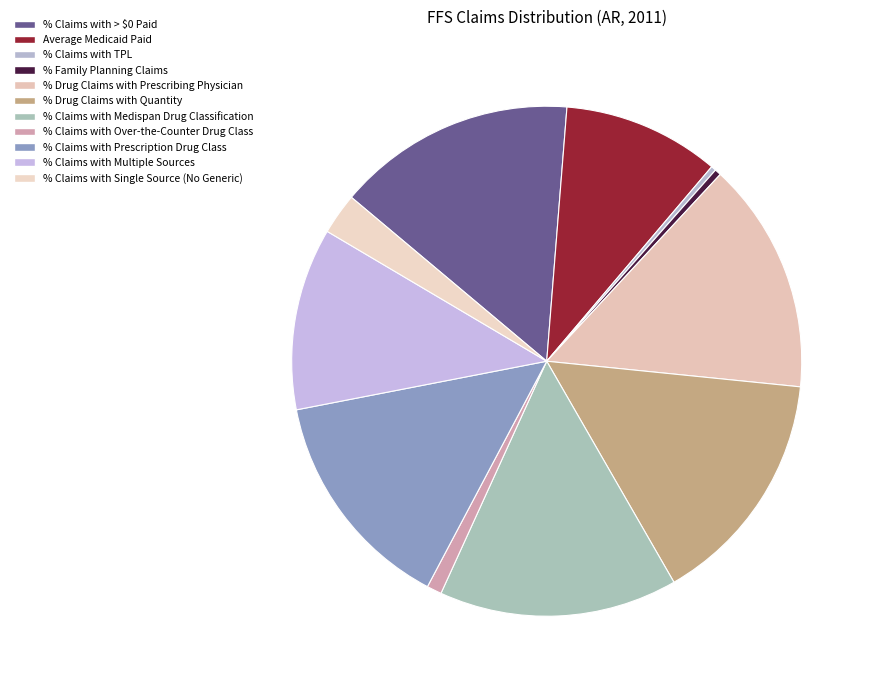

True or false: % Claims with Prescription Drug Class accounts for 14% of the total.

True